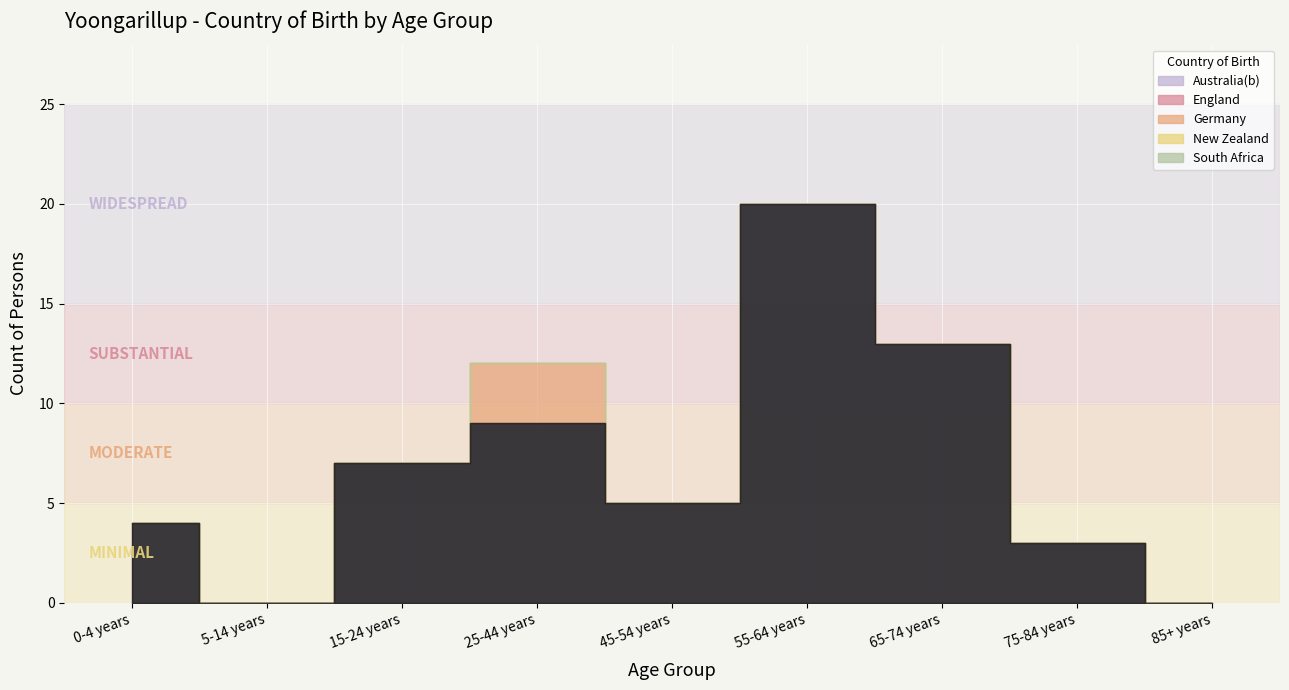

The value of Australia(b) at 0-4 years is 4. True or false?

True